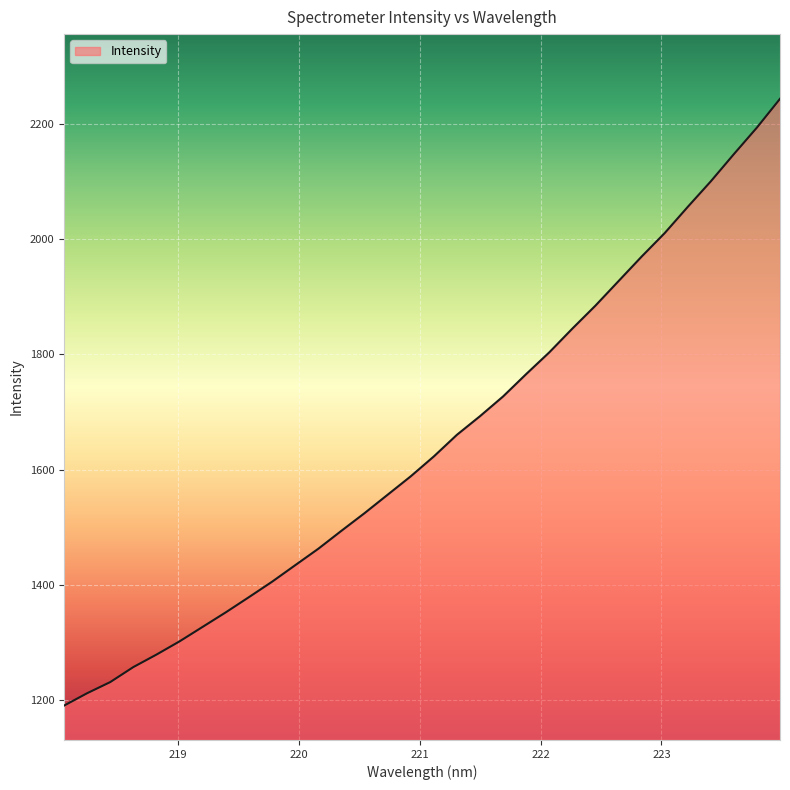

What is the smallest value displayed?

1191.0